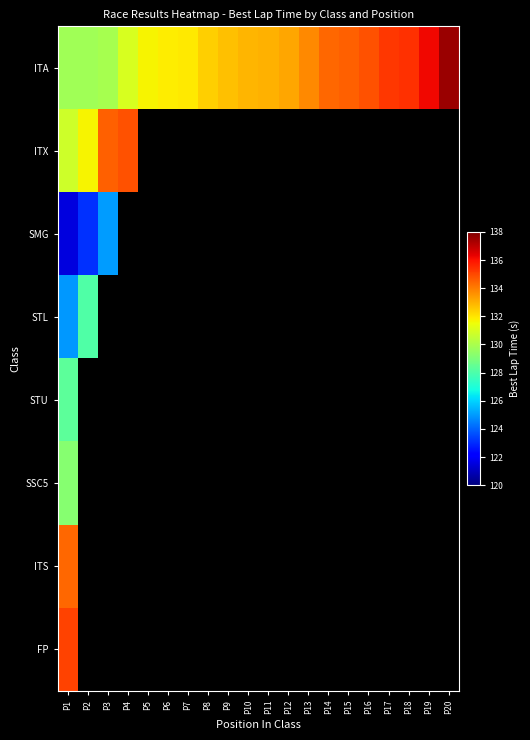

Which category has the lowest value across all series?

P5